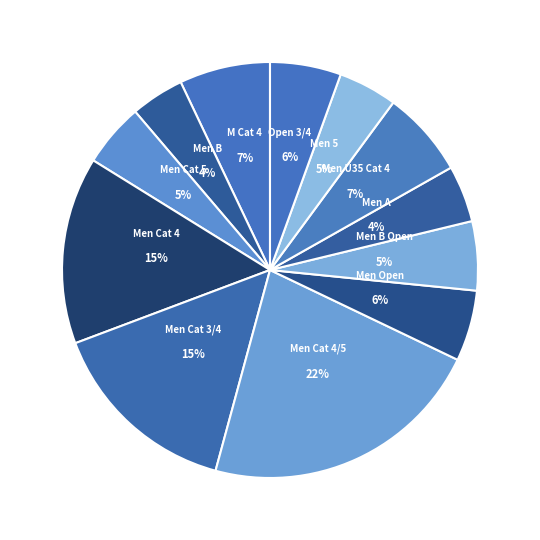

What percentage is the Men A slice, to the nearest percent?

4%